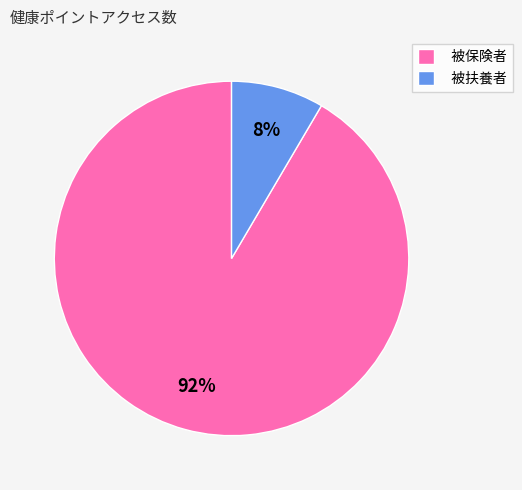

How many segments does this pie chart have?

2